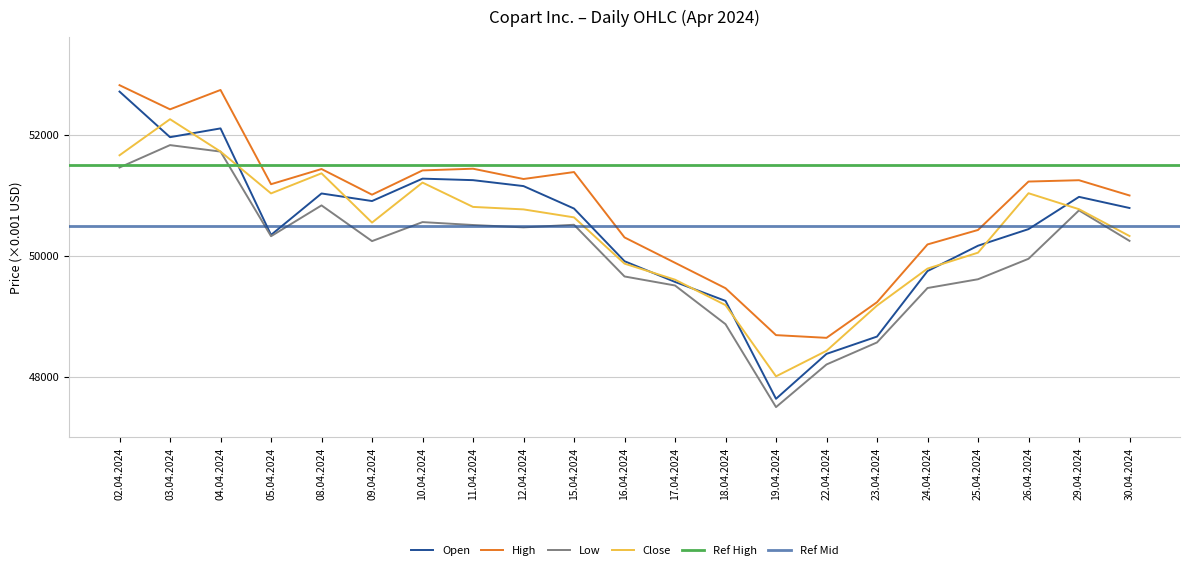

What is the value of the Open point at the 9th from the left?

51154